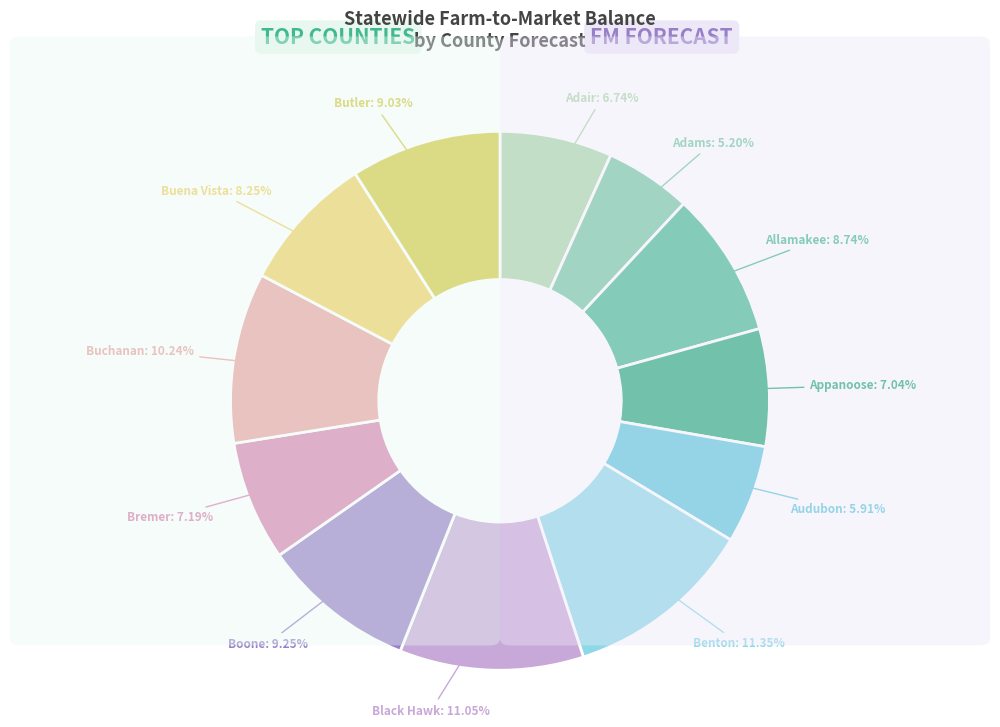

How many segments does this pie chart have?

12